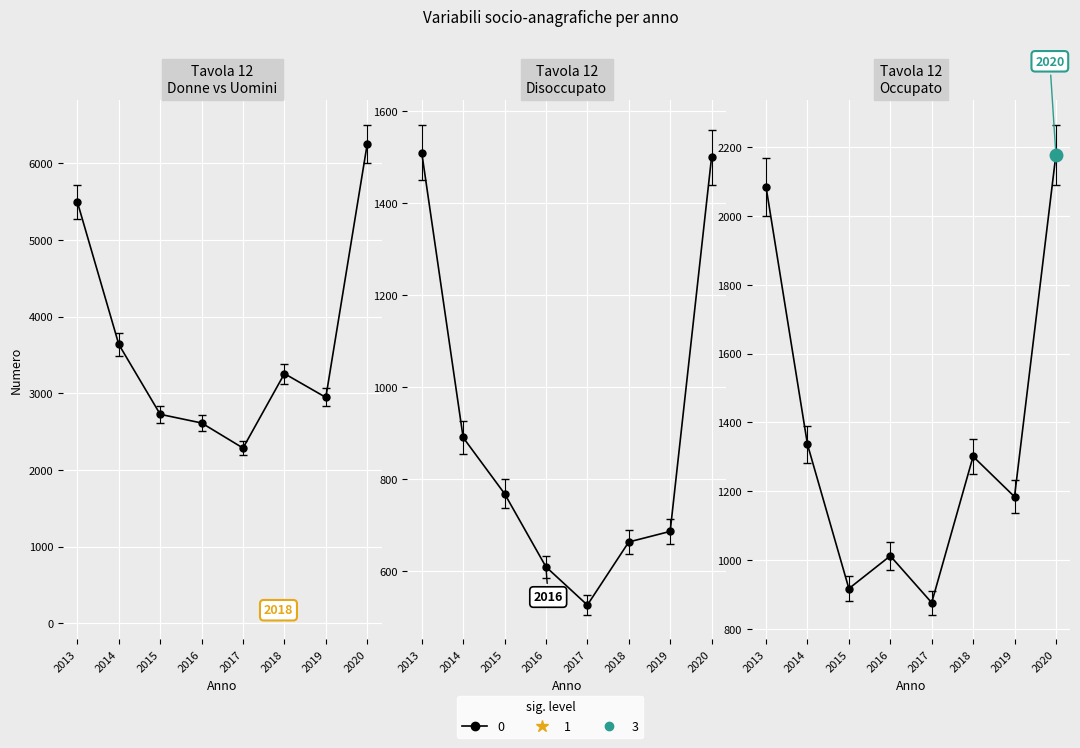

What is the value of the 0 (Disoccupato) point at the 7th from the left?

687